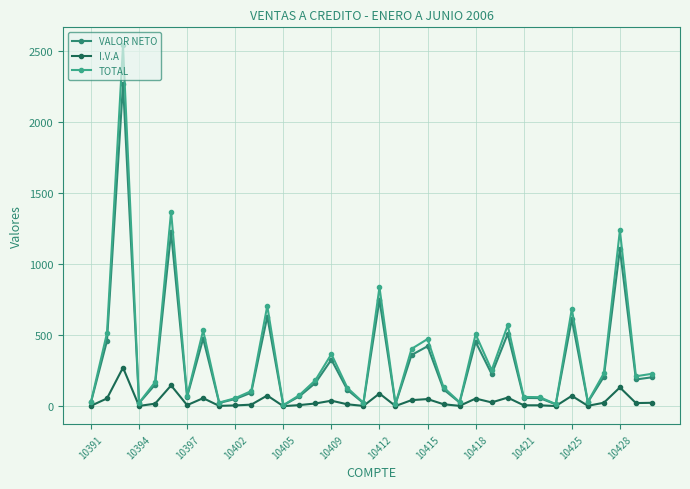

List the series in order of their peak value, lowest first.

I.V.A, VALOR NETO, TOTAL